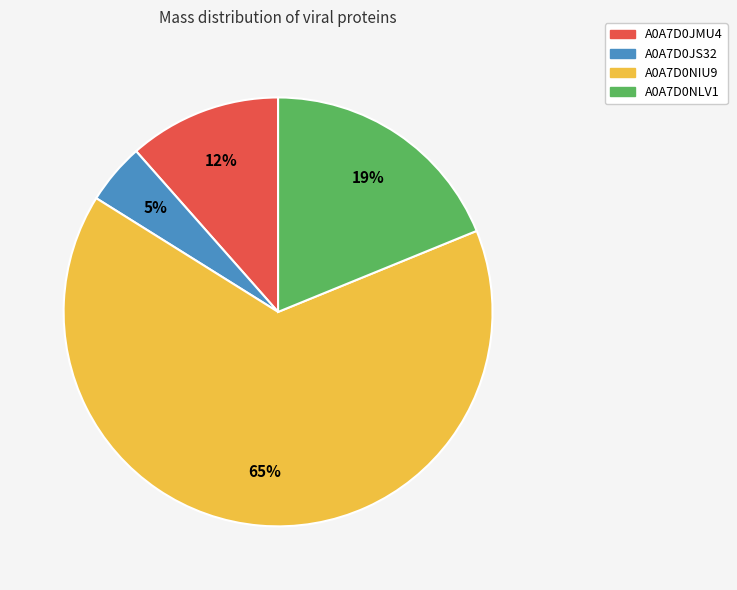

The A0A7D0JMU4 slice represents 20% of the pie. True or false?

False